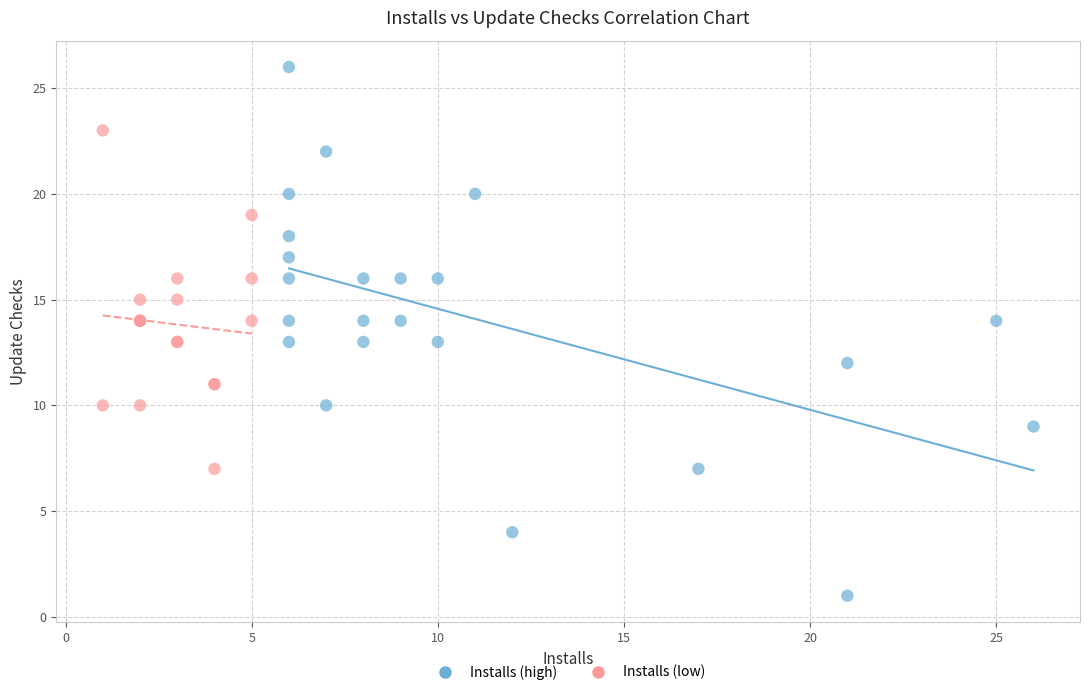

Which series contains the lowest Y value?

Installs (high)